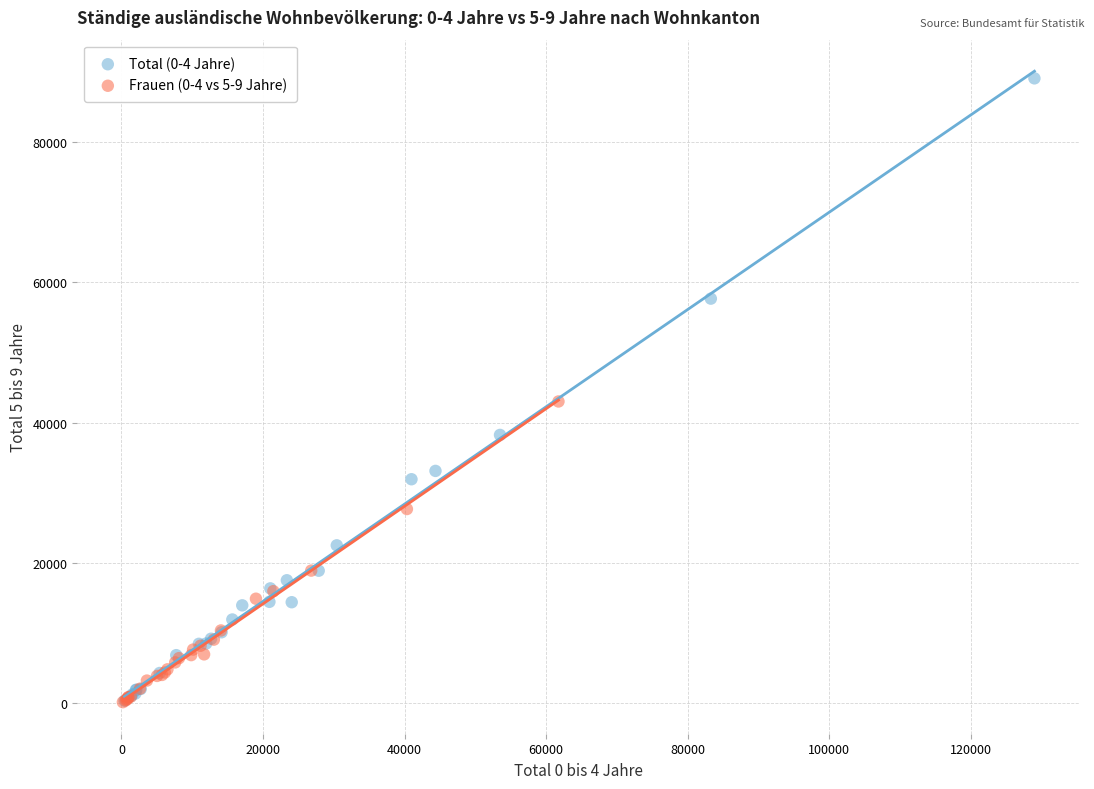

Which series has the widest spread of Y values?

Total (0-4 Jahre)